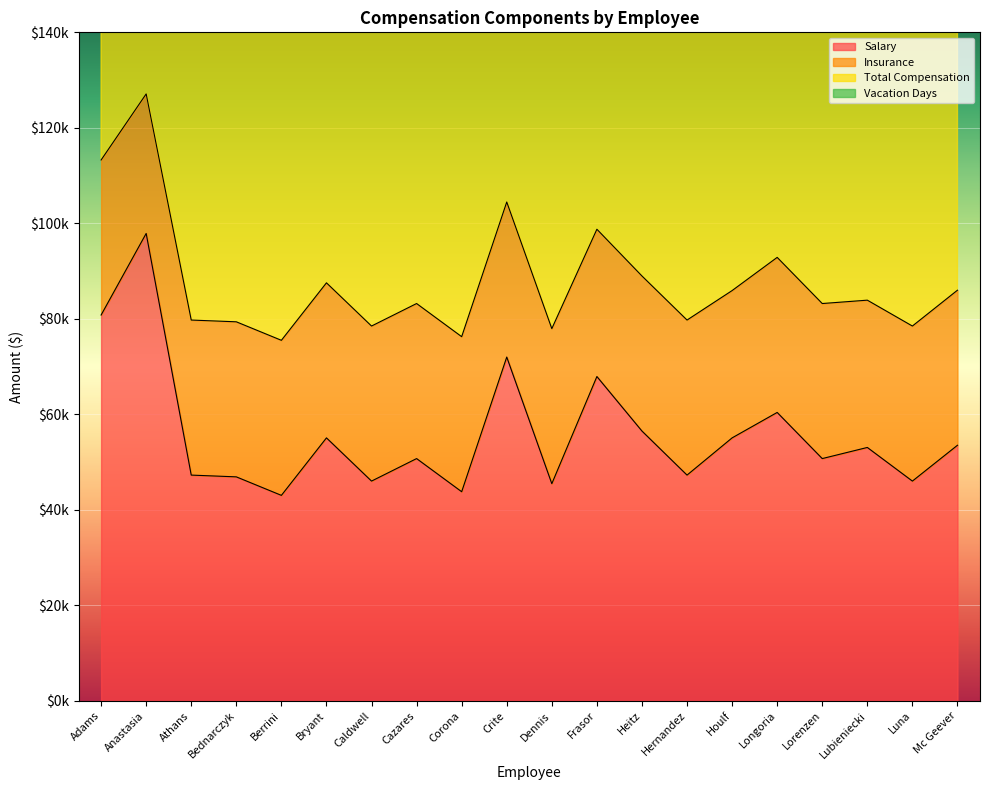

Between Berrini and Luna, which is larger?

Luna